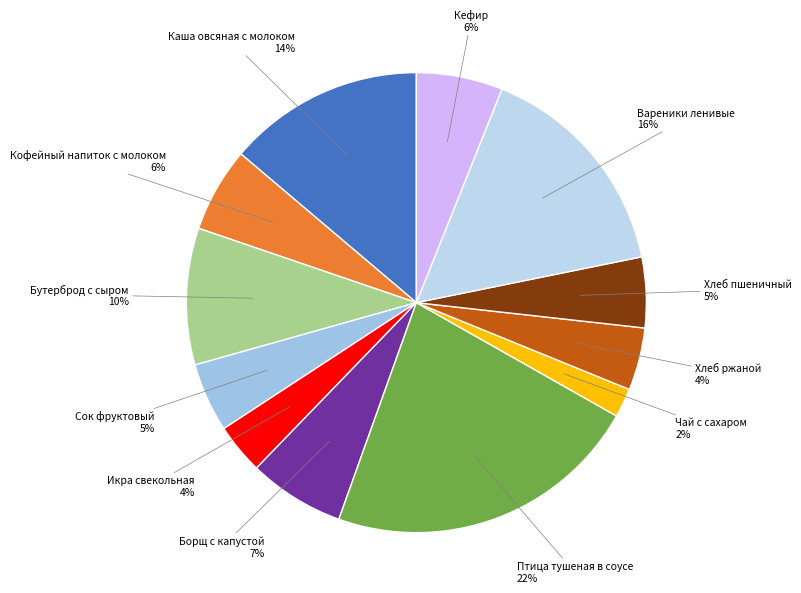

Which category has the biggest portion of the pie?

Птица тушеная в соусе